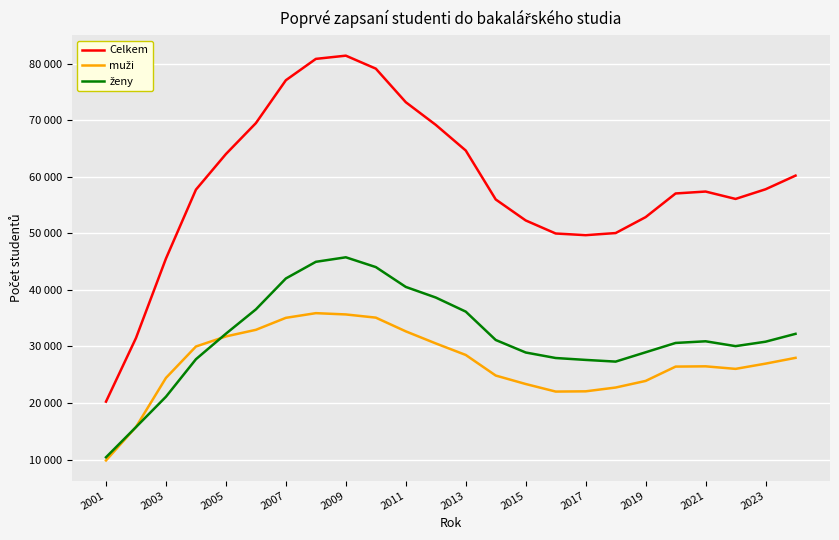

Which label corresponds to the smallest value in the chart?

2001